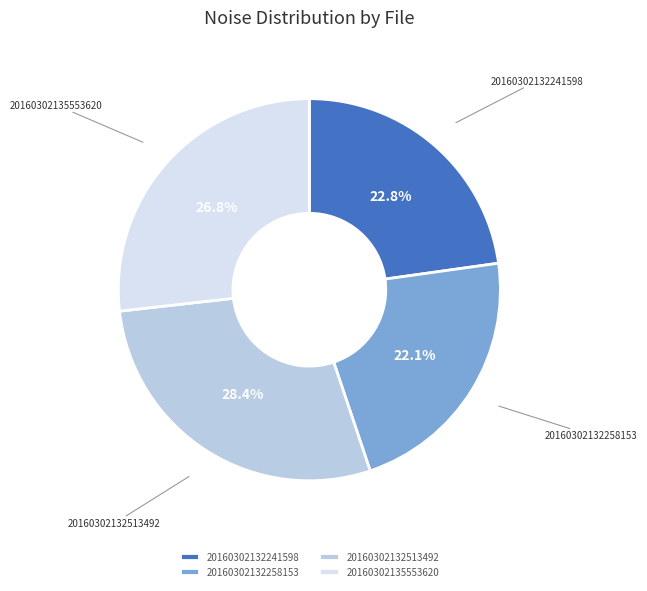

Is it true that 20160302132513492 is 28% of the pie?

True